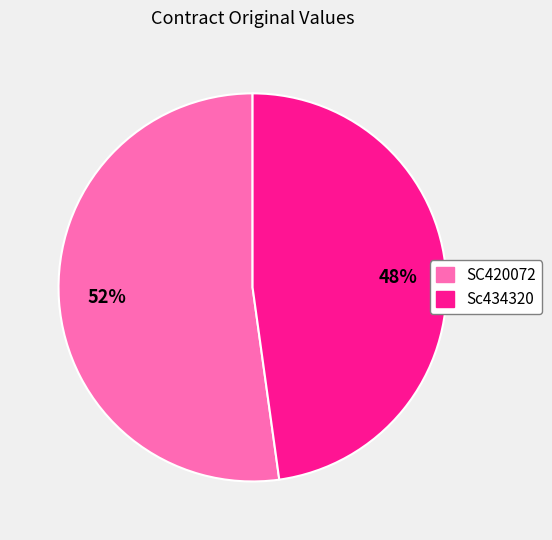

The SC420072 slice represents 64% of the pie. True or false?

False